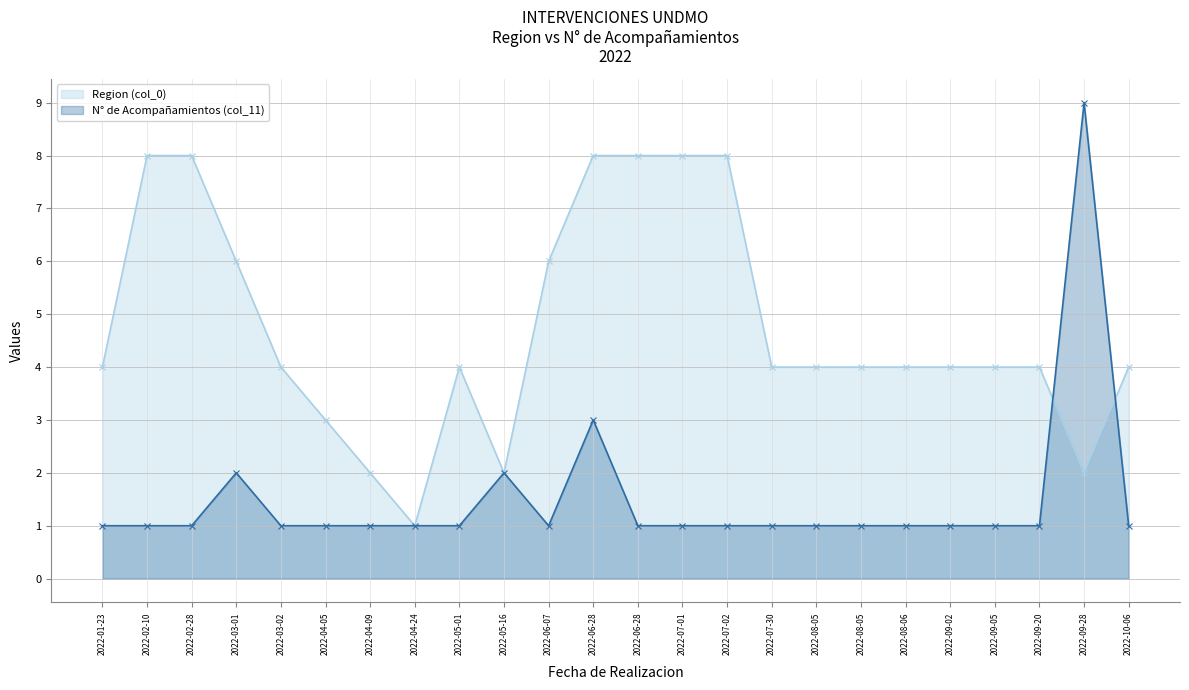

Is it true that N° de Acompañamientos (col_11) equals 1 at 2022-09-20?

True